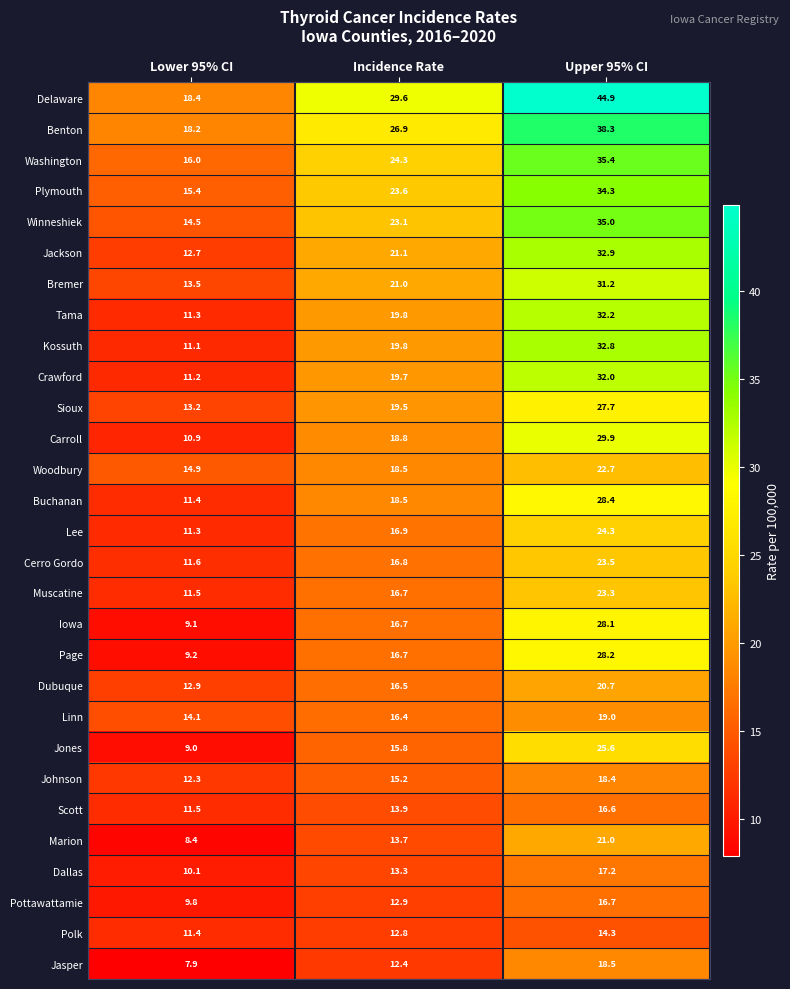

What is the approximate value of Jones at Lower 95% CI?

9.0